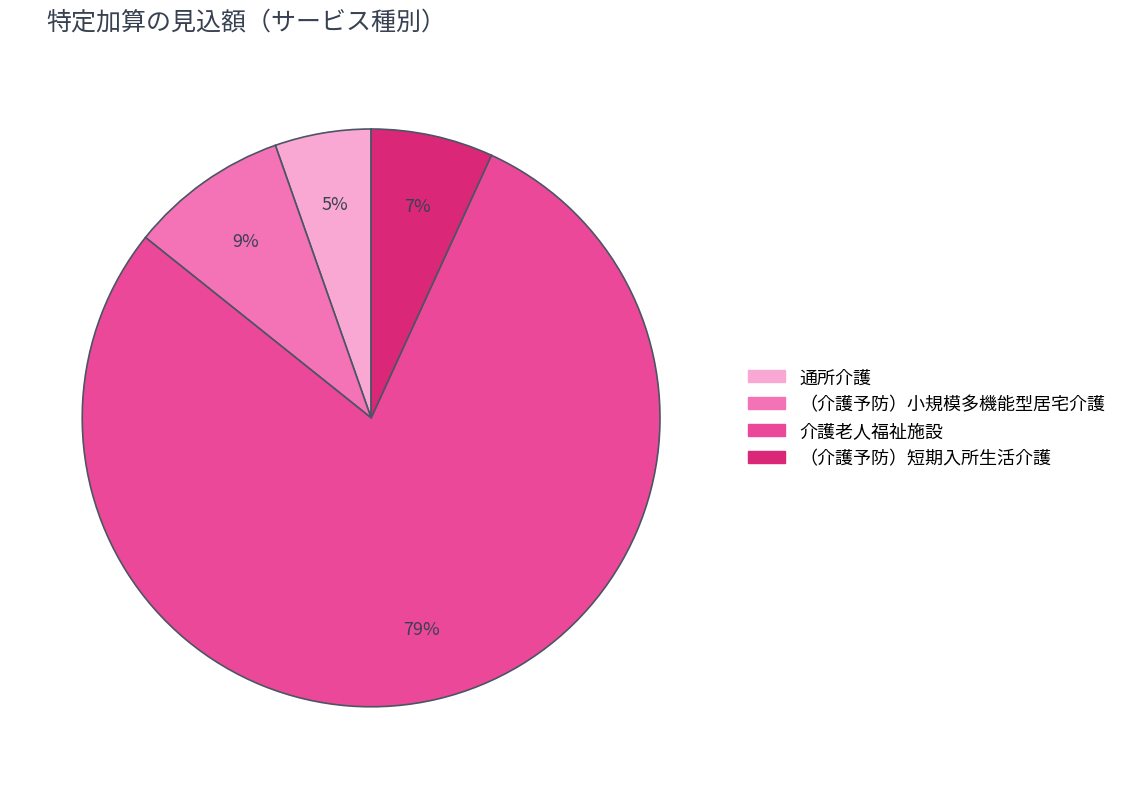

To the nearest percent, what is the average slice percentage?

25%